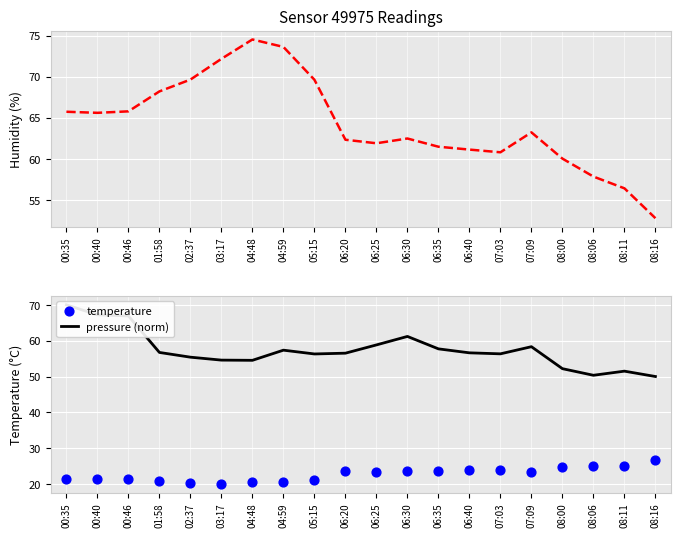

What is the total value across all series at 01:58?

145.6